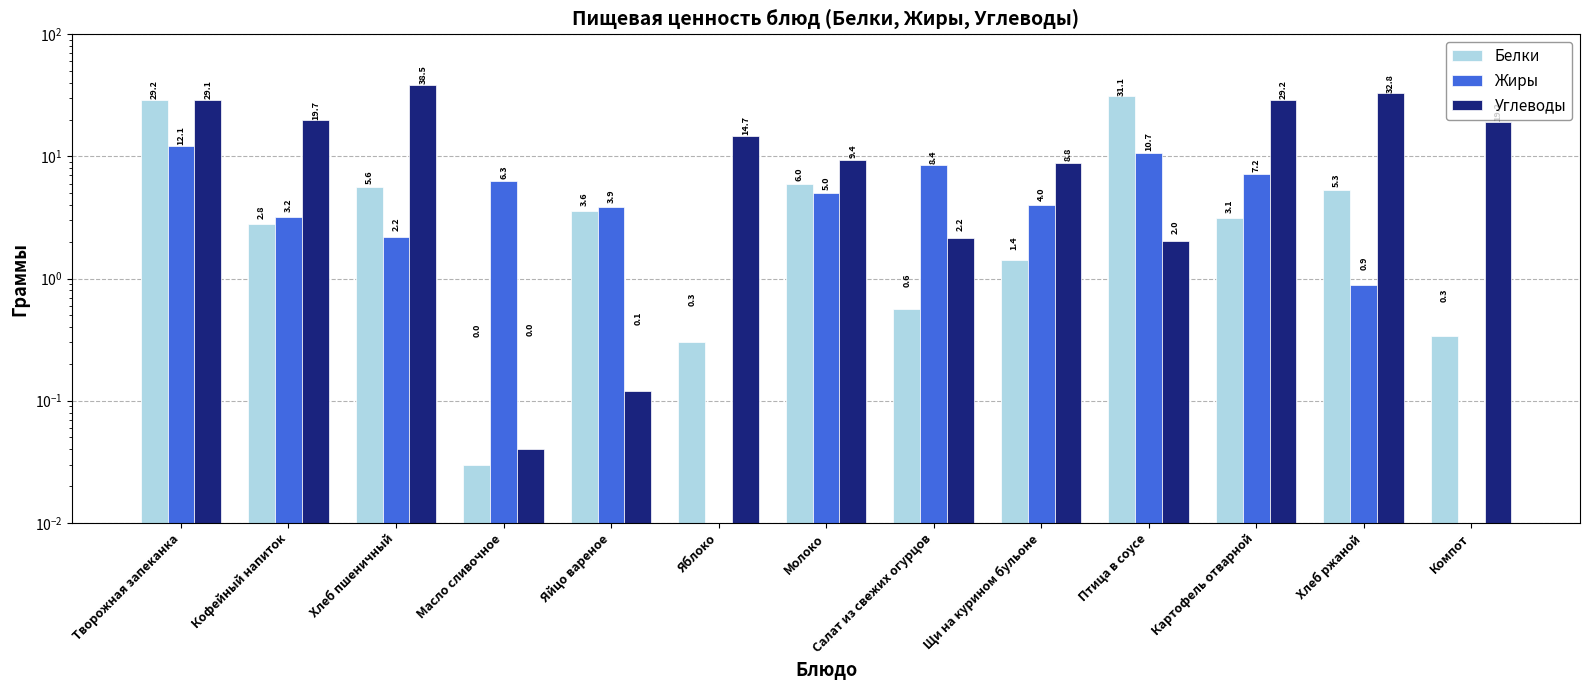

Which series has the widest spread of values?

Углеводы